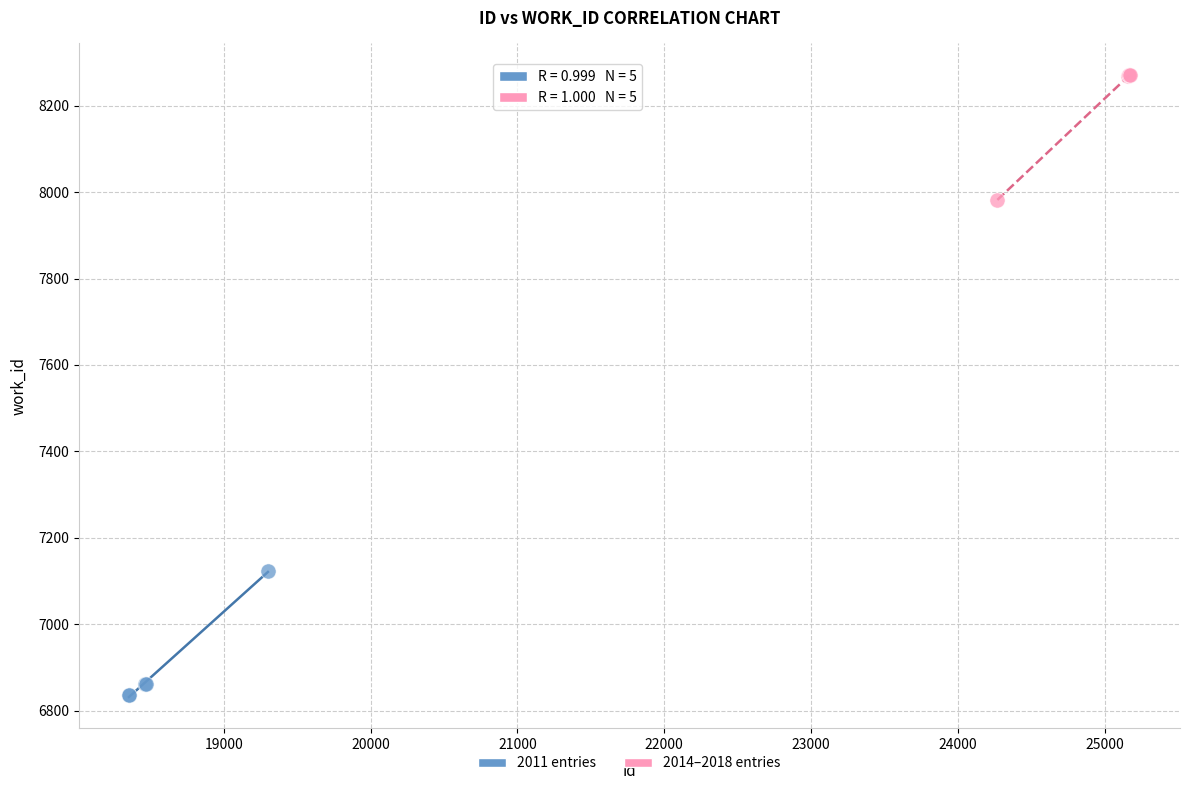

Which series reaches the maximum Y coordinate?

2014–2018 entries